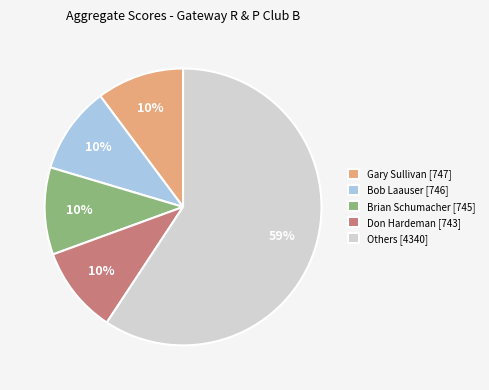

Is there a majority slice in this chart?

Yes